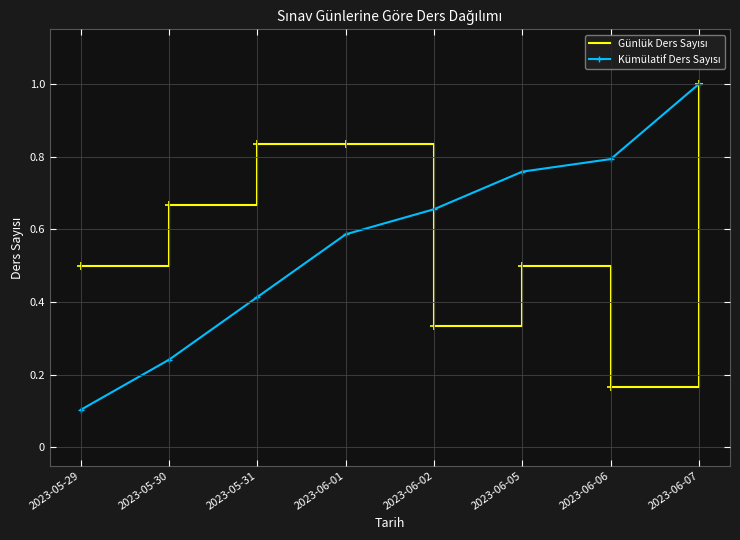

Which label corresponds to the smallest value in the chart?

2023-05-29